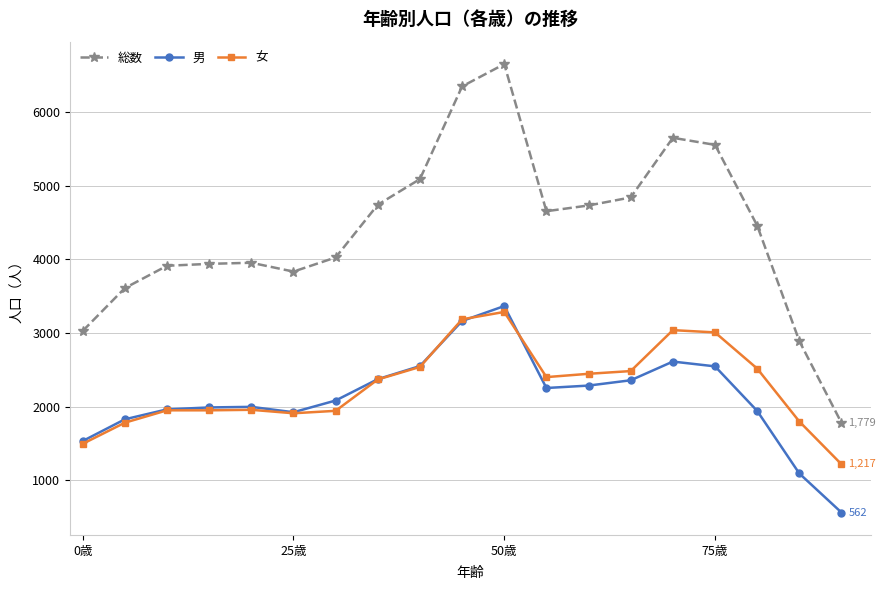

Which series has the widest spread of values?

総数